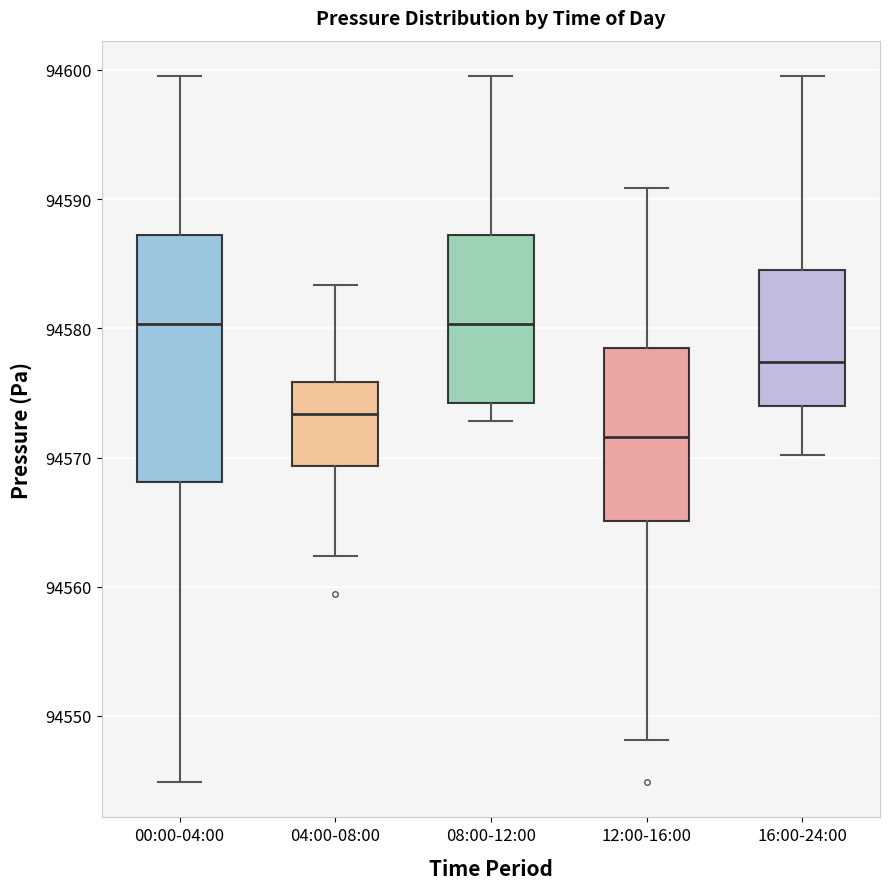

Reading left to right, read every box against the y-axis: the position of its median line, the range the box covers, and the ends of its whiskers. The values are not printed on the chart, so give them approximately, as read against the axis.

00:00-04:00: median 94580, box 94568 to 94587, whiskers 94545 to 94600
04:00-08:00: median 94573, box 94569 to 94576, whiskers 94562 to 94583
08:00-12:00: median 94580, box 94574 to 94587, whiskers 94573 to 94600
12:00-16:00: median 94572, box 94565 to 94578, whiskers 94548 to 94591
16:00-24:00: median 94577, box 94574 to 94585, whiskers 94570 to 94600